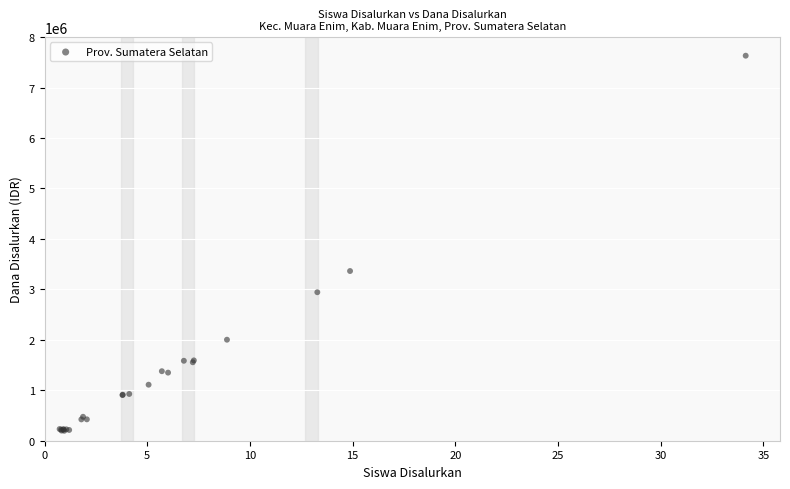

What Y value in the scatter plot is closest to 3914521?

3363702.7